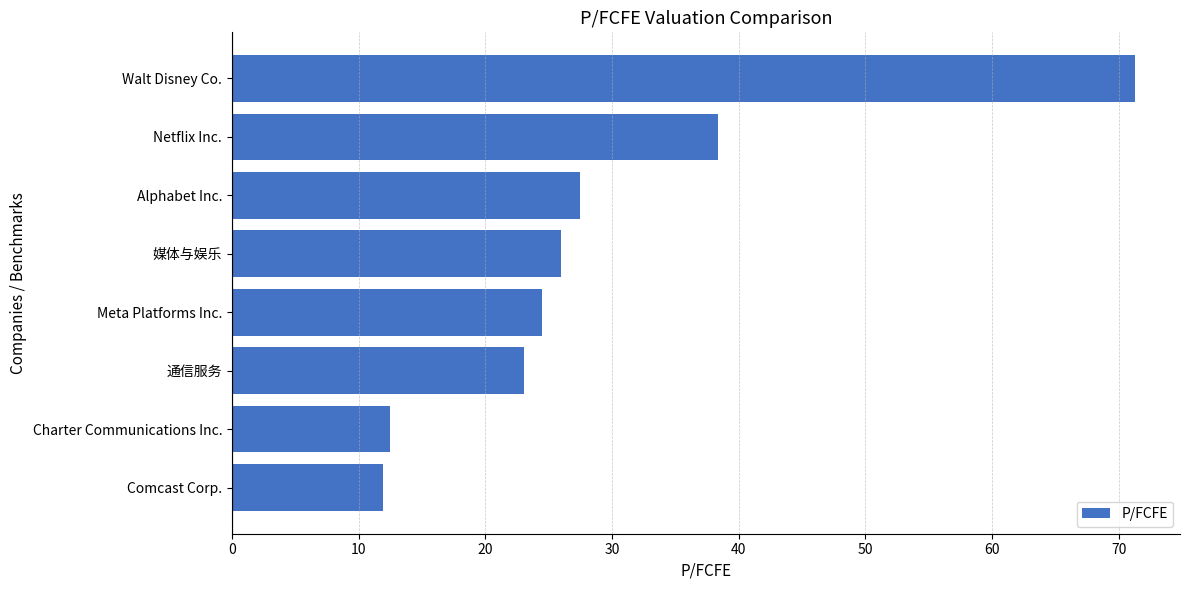

The chart shows a value of 7.4 at Meta Platforms Inc.. True or false?

False